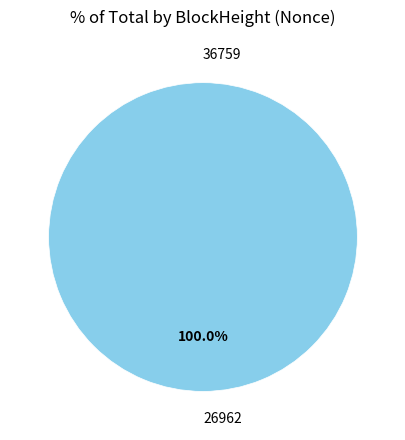

The 26962 slice represents 99% of the pie. True or false?

False